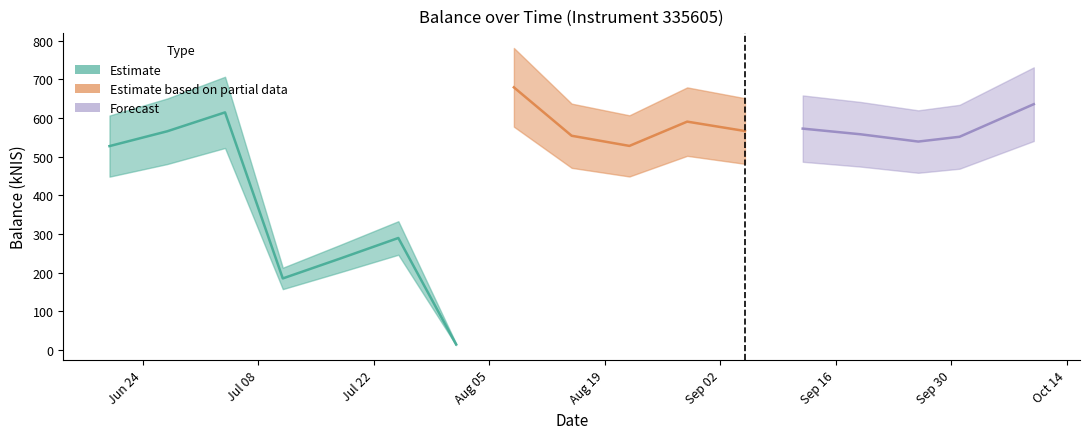

At which category does the chart reach its minimum across all series?

2024-08-01